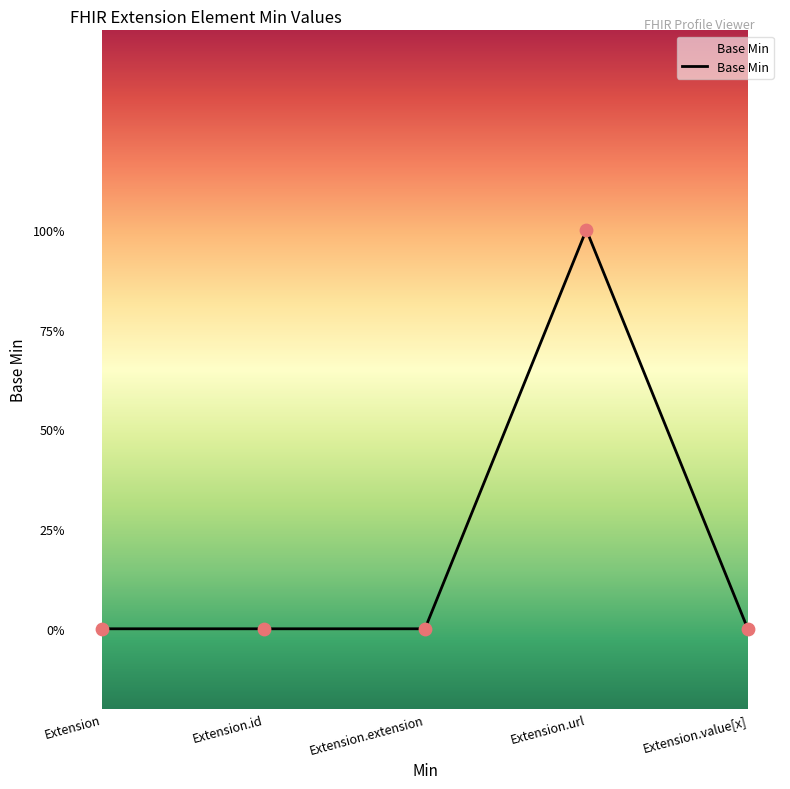

Which has a higher value, Extension or Extension.id?

Extension